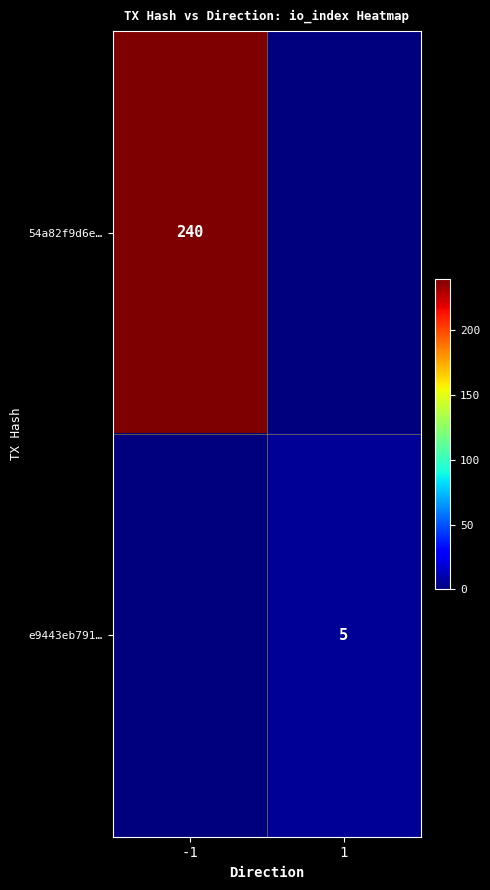

True or false: 54a82f9d6e… has a value of 240 at -1.

True